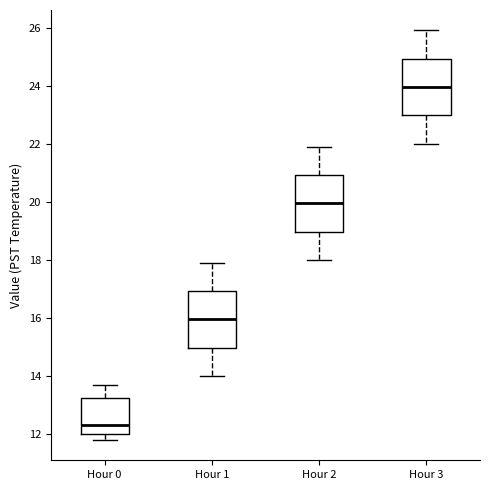

Where does the lower whisker of the box for Hour 3 end on the y-axis? The values are not printed on the chart, so give them approximately, as read against the axis.

22.0